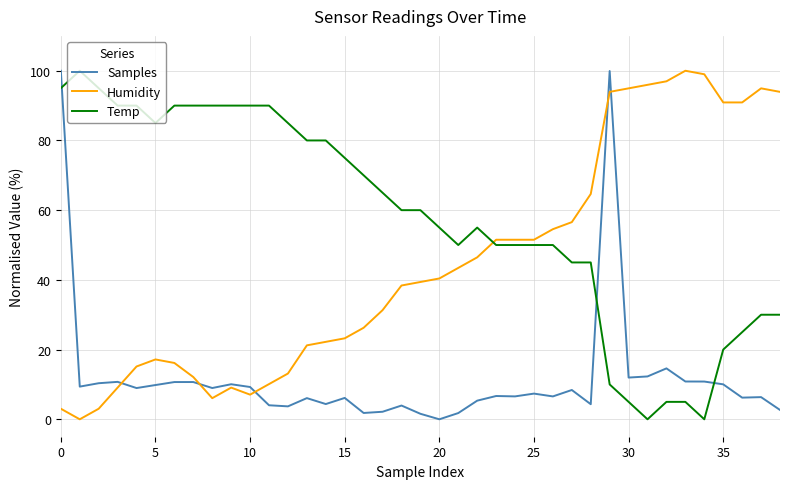

Which series has the largest total across all categories?

Temp